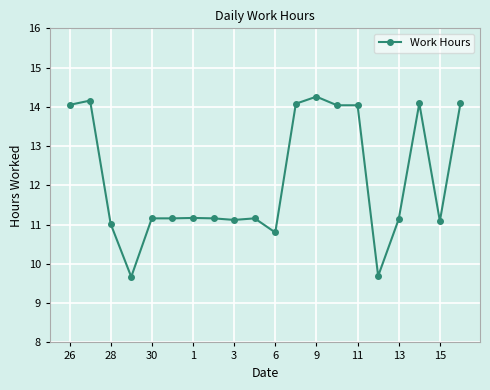

What is the value of the 12th point from the left?

14.1